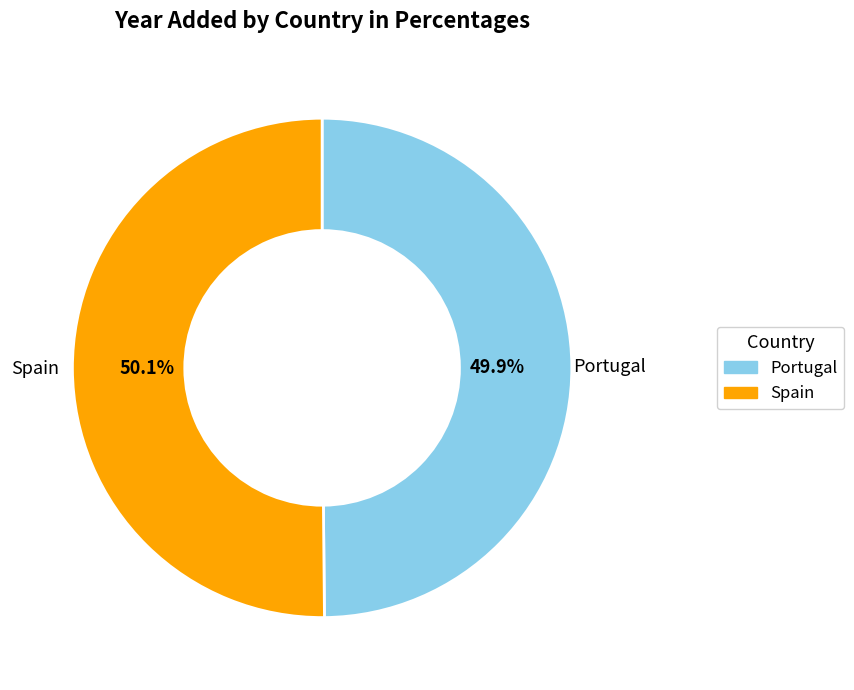

What percentage is the Portugal slice, to the nearest percent?

50%